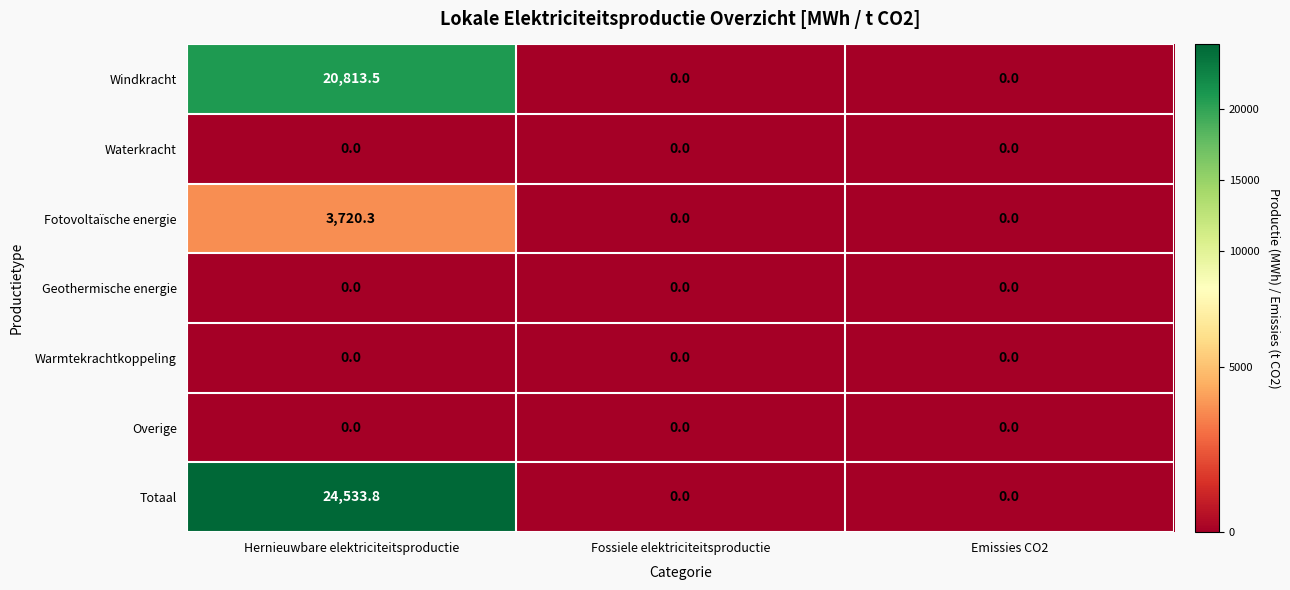

At which category is the sum across all series the highest?

Hernieuwbare elektriciteitsproductie